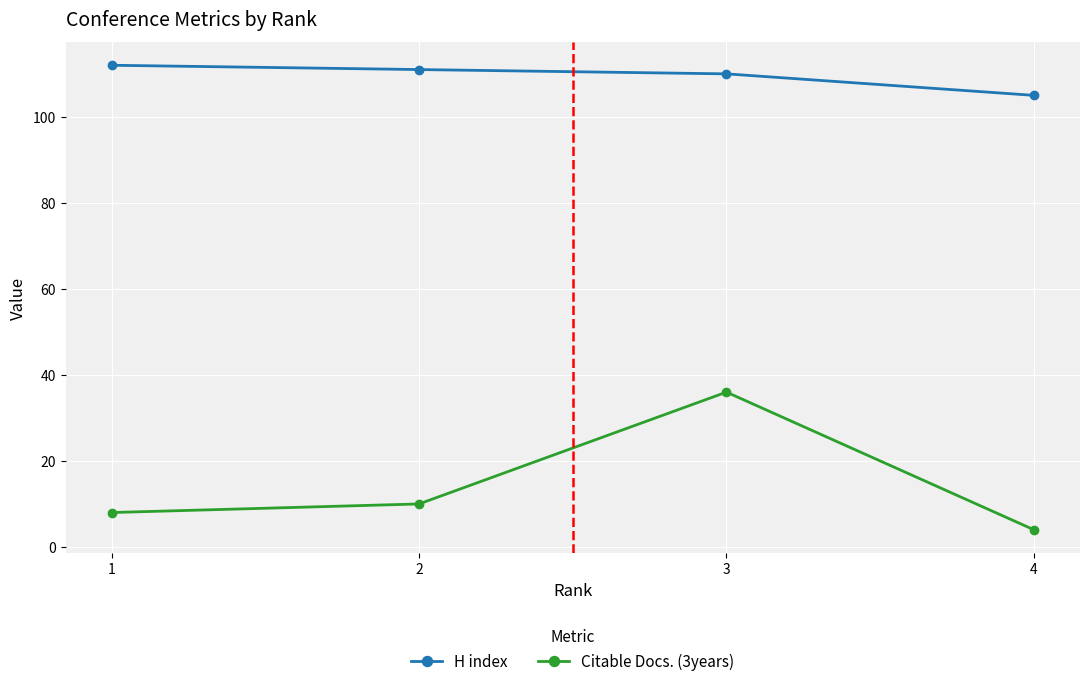

What is the maximum value shown in the chart?

112